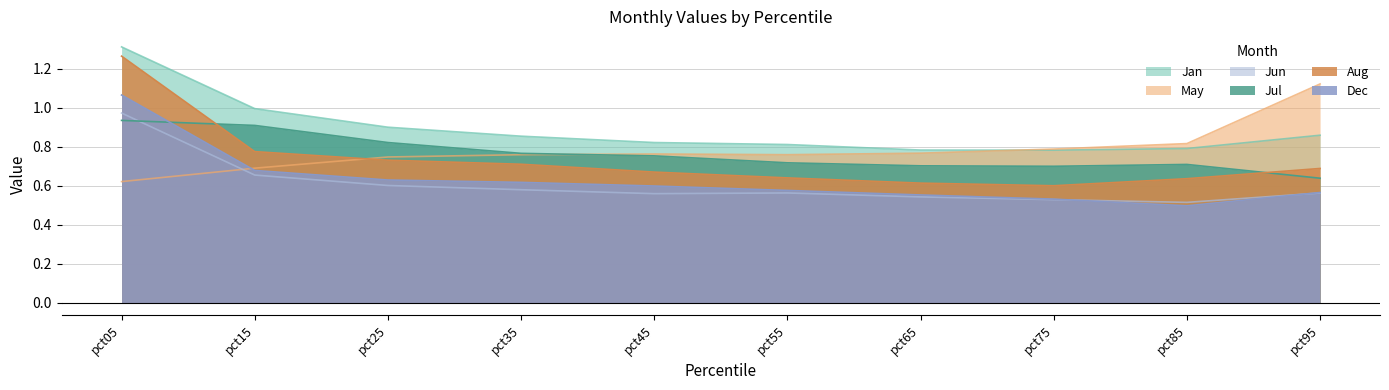

What is the sum of all May values?

7.8